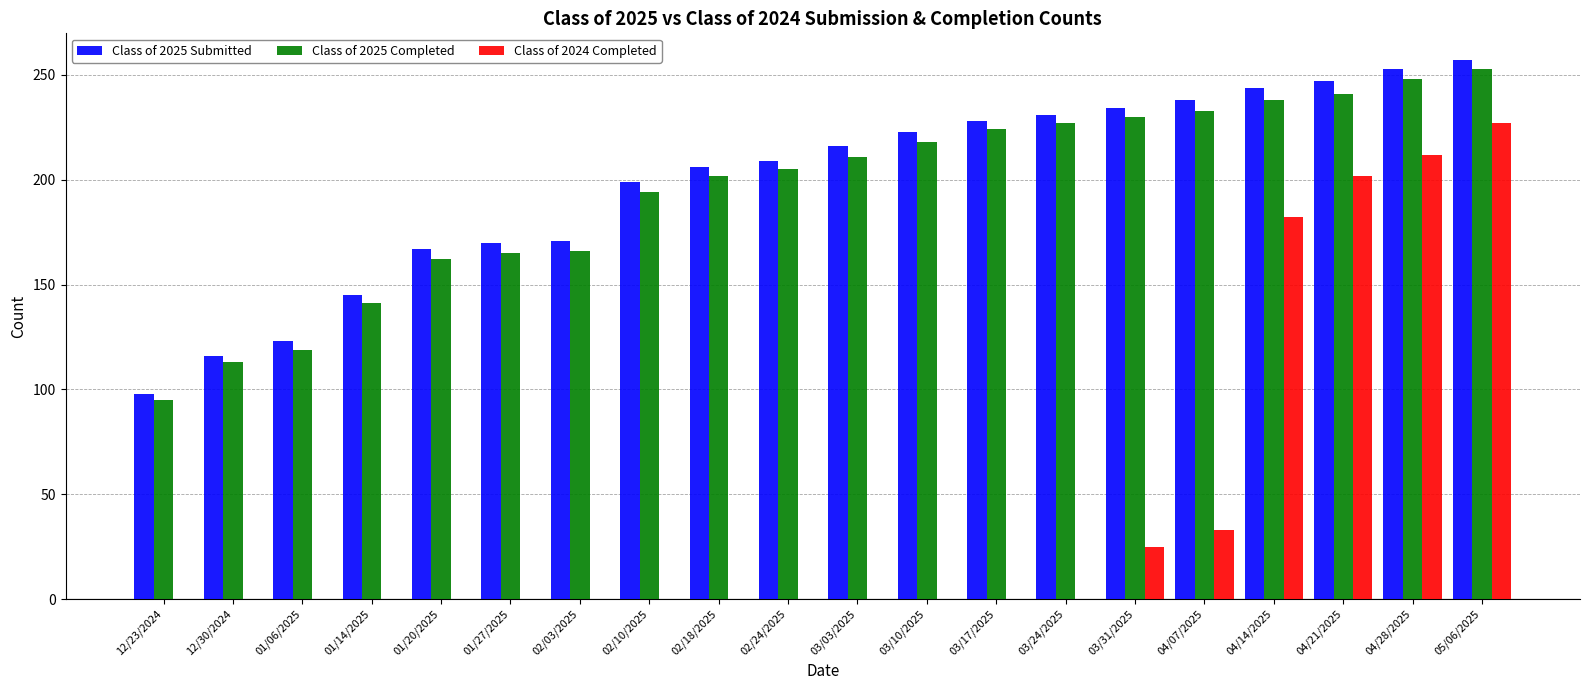

The value of Class of 2025 Completed at 02/10/2025 is 294. True or false?

False